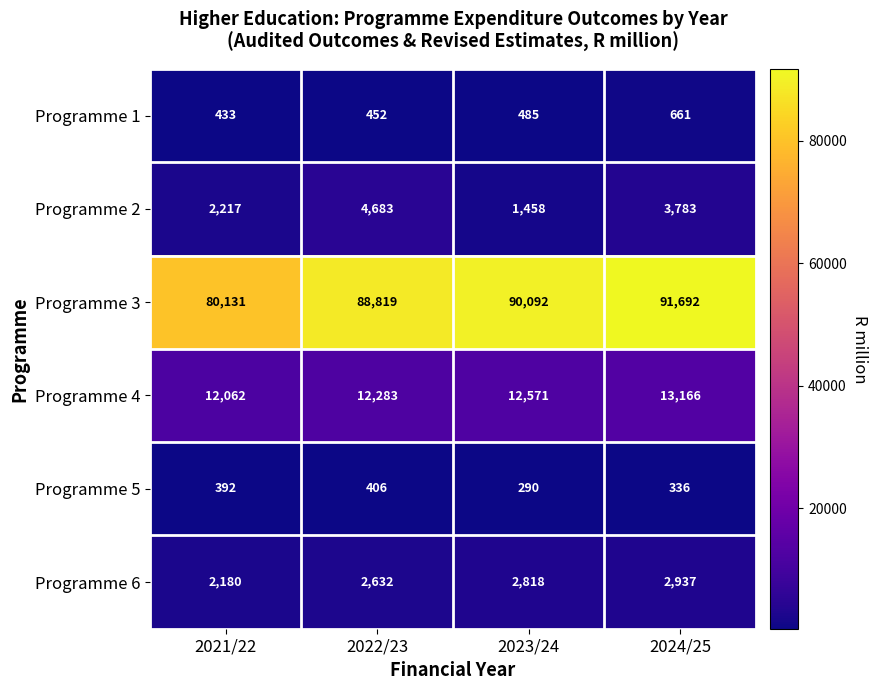

List the series in order of their peak value, lowest first.

Programme 5, Programme 1, Programme 6, Programme 2, Programme 4, Programme 3